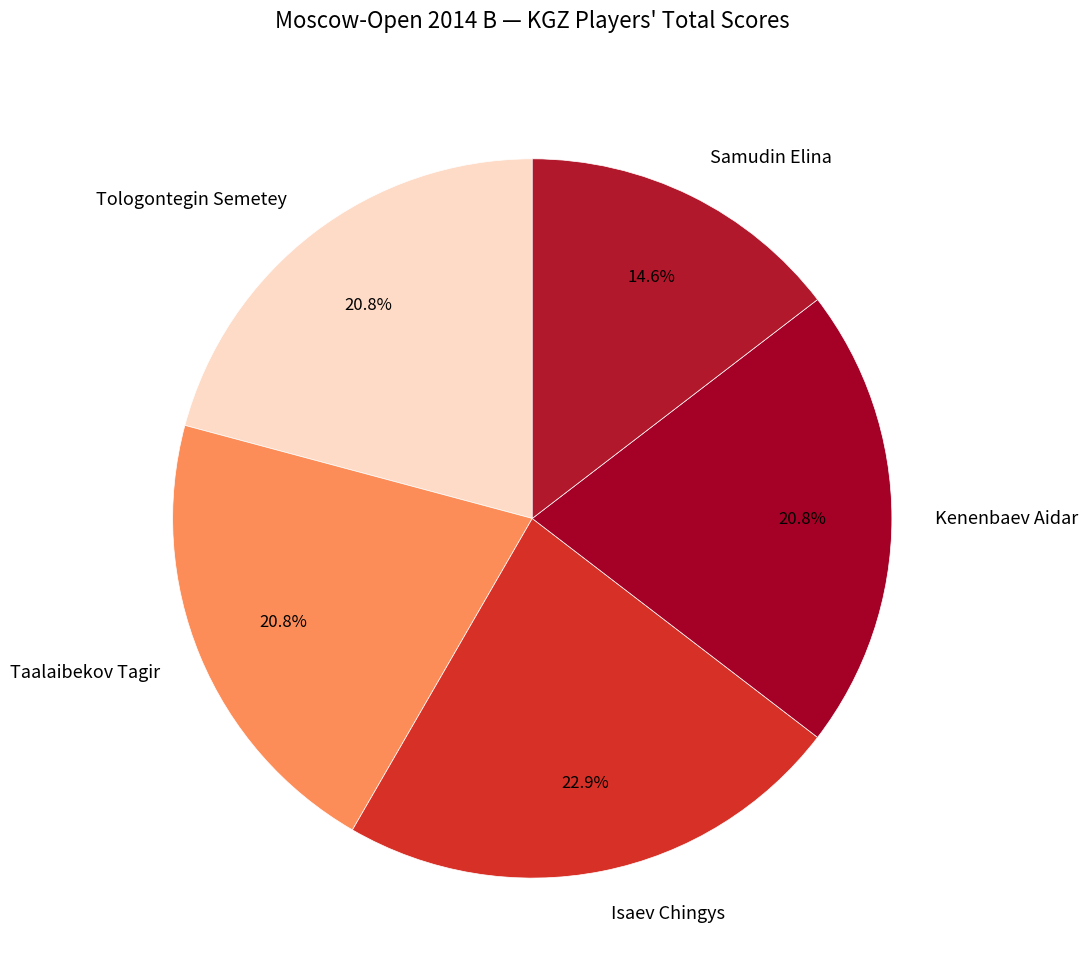

Is there any slice that represents more than half of the pie?

No